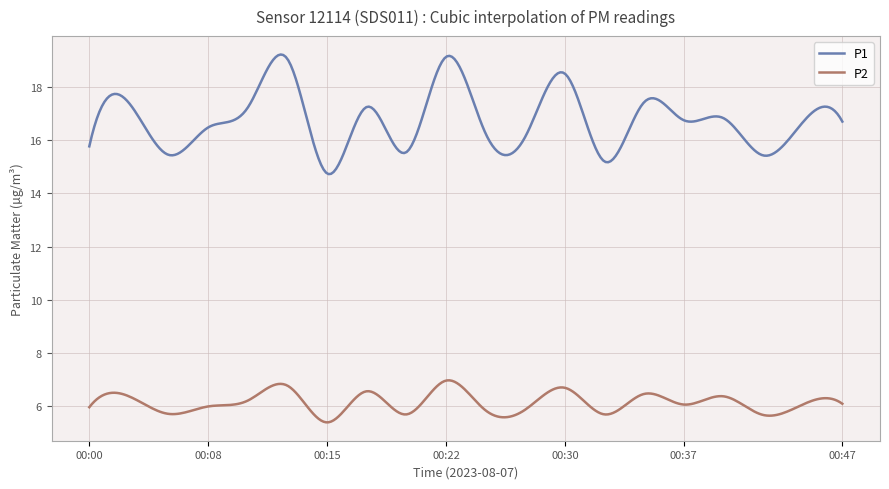

Which series has the widest spread of values?

P1